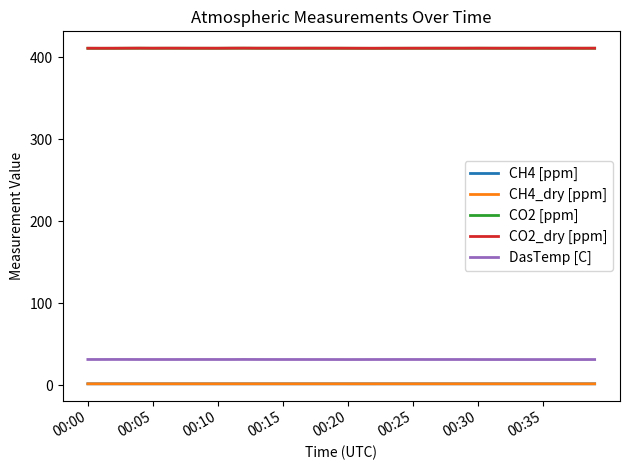

Does the chart display data point markers on the line(s)?

No